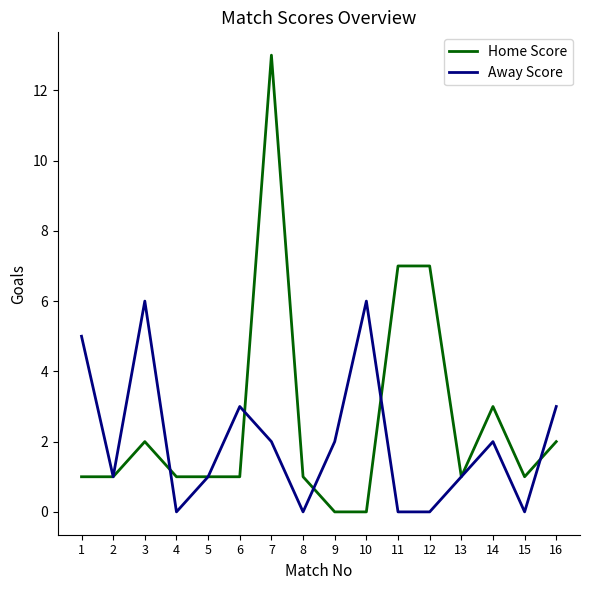

Which series has the largest total across all categories?

Home Score